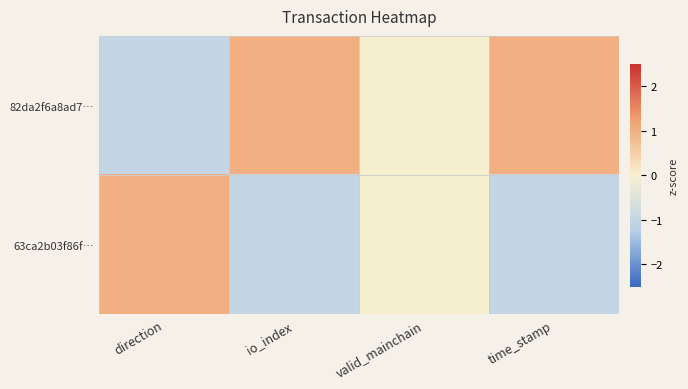

Which series has the largest total across all categories?

82da2f6a8ad7…